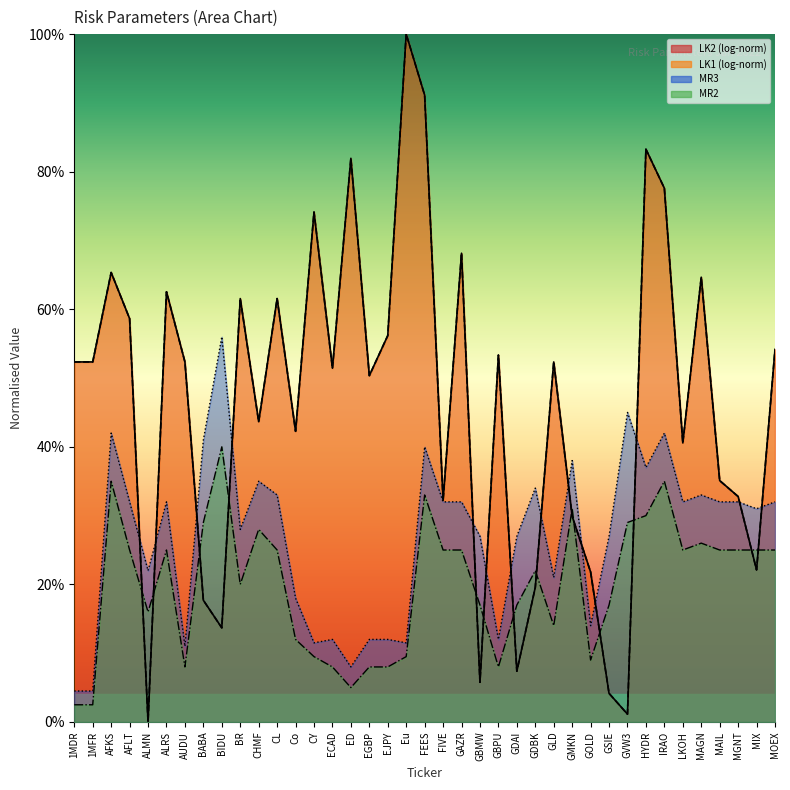

Which label corresponds to the largest value in the chart?

Eu